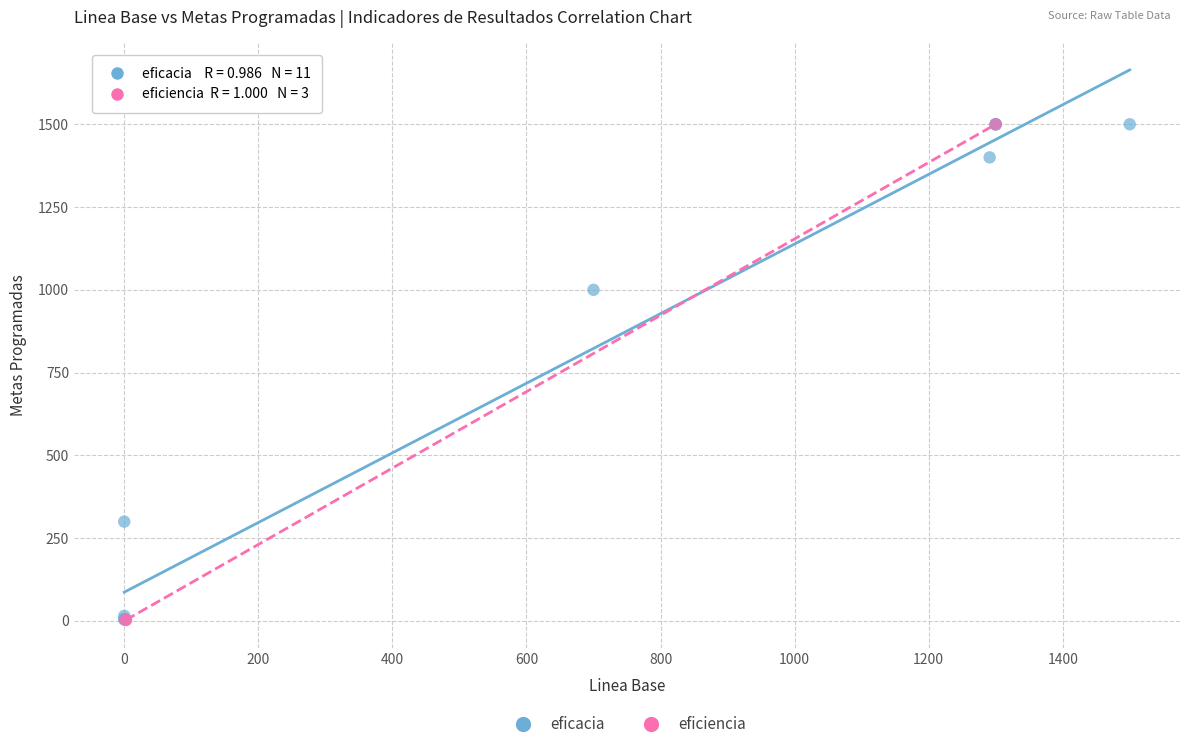

What are all the series names shown in the legend?

eficacia, eficiencia